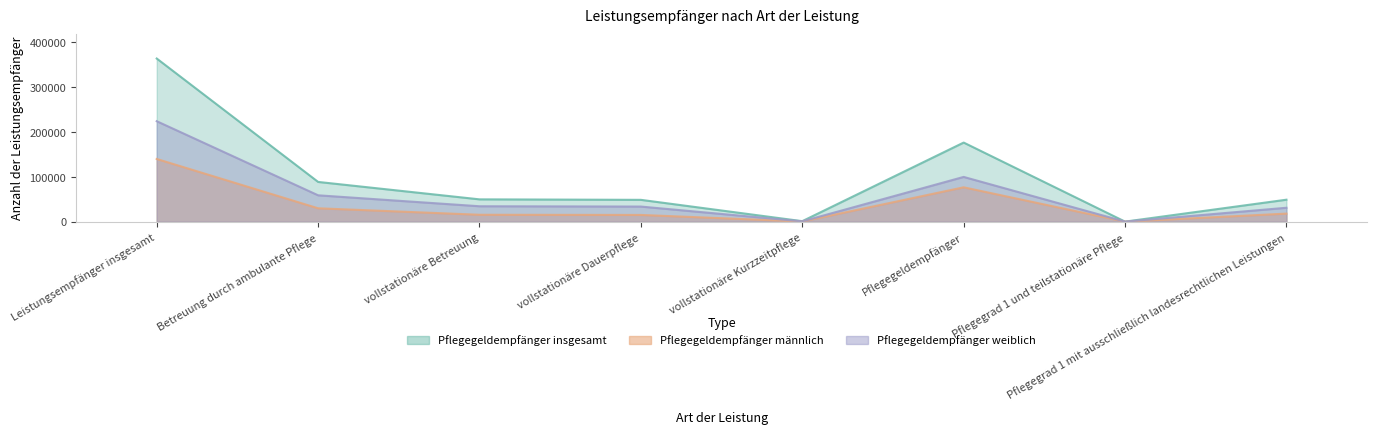

What is the label of the 8th point from the left?

Pflegegrad 1 mit ausschließlich landesrechtlichen Leistungen